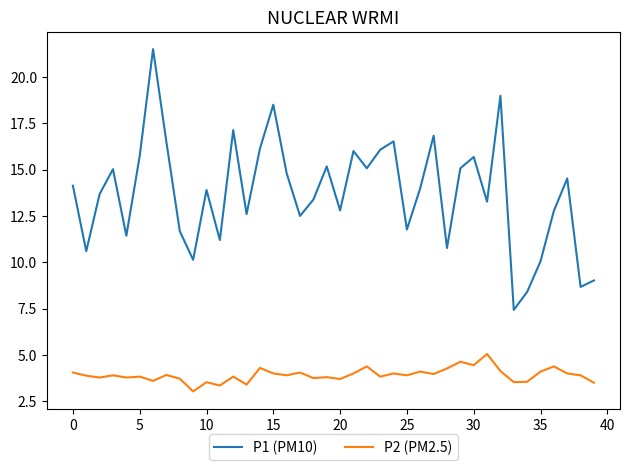

True or false: P2 (PM2.5) and P1 (PM10) intersect in this chart.

False